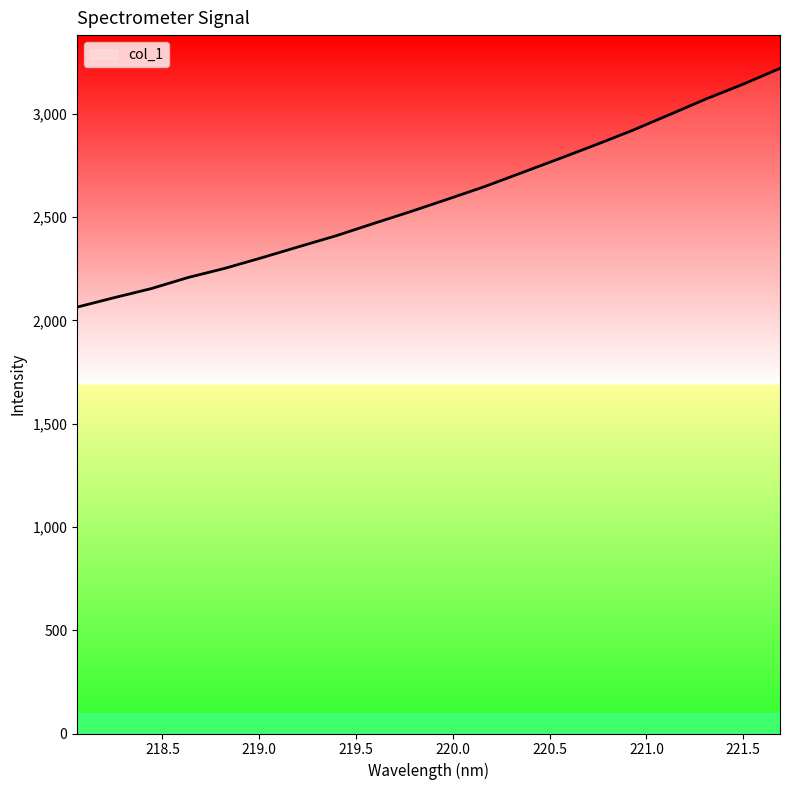

What is the difference between the second highest and minimum values?

1078.9